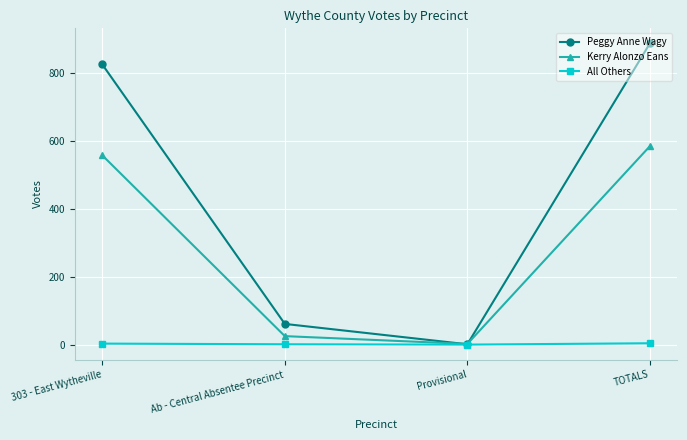

What is the highest value of the Peggy Anne Wagy series?

888